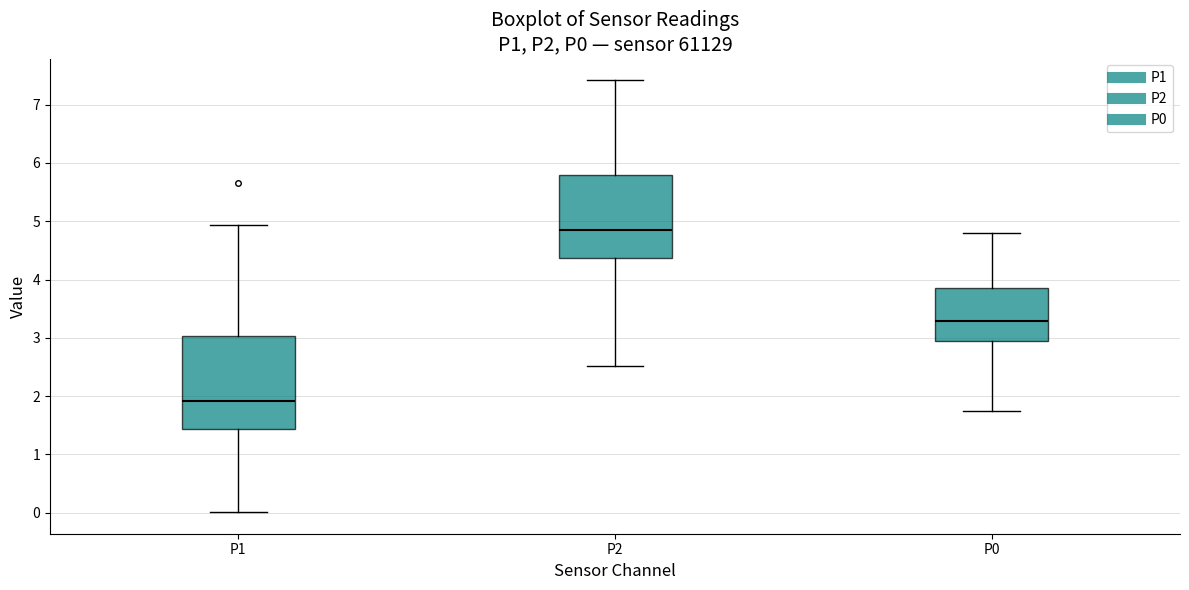

Reading left to right, read every box against the y-axis: the position of its median line, the range the box covers, and the ends of its whiskers. The values are not printed on the chart, so give them approximately, as read against the axis.

P1: median 1.9, box 1.4 to 3.0, whiskers 0.0 to 4.9
P2: median 4.9, box 4.4 to 5.8, whiskers 2.5 to 7.4
P0: median 3.3, box 3.0 to 3.8, whiskers 1.8 to 4.8